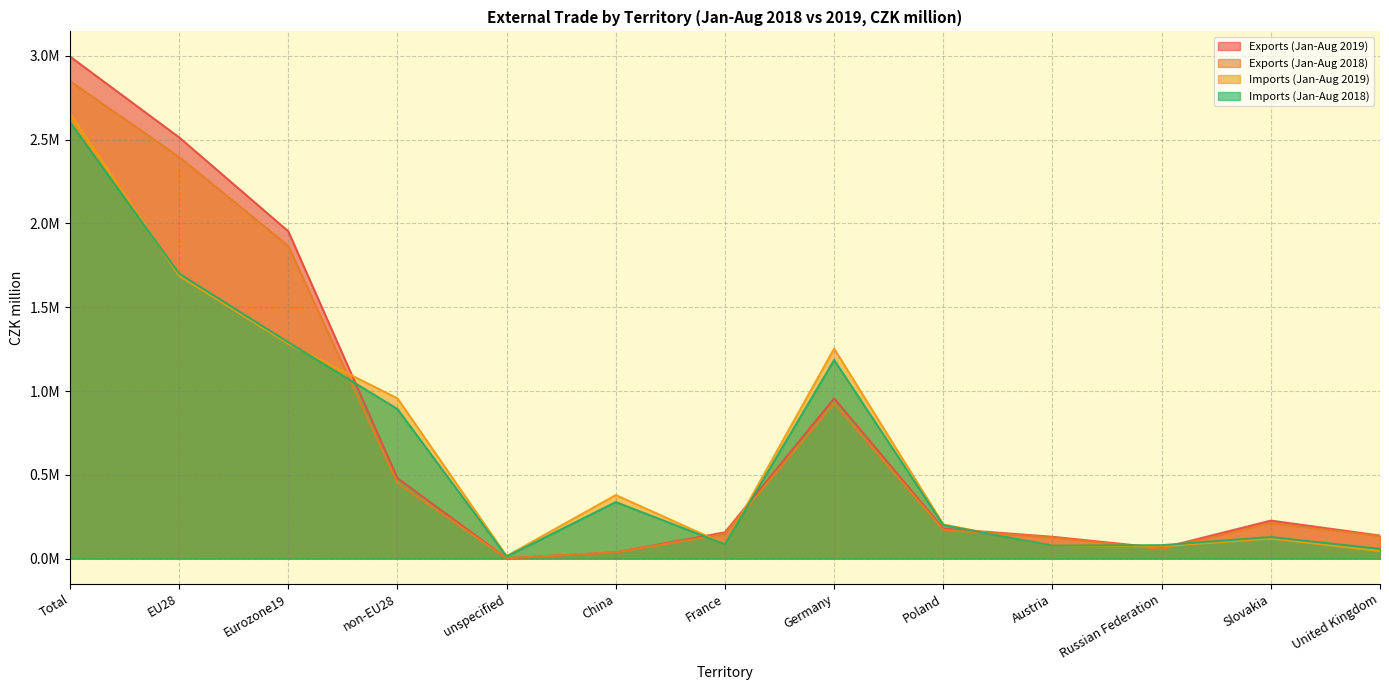

Which series has the largest total across all categories?

Exports (Jan-Aug 2019)